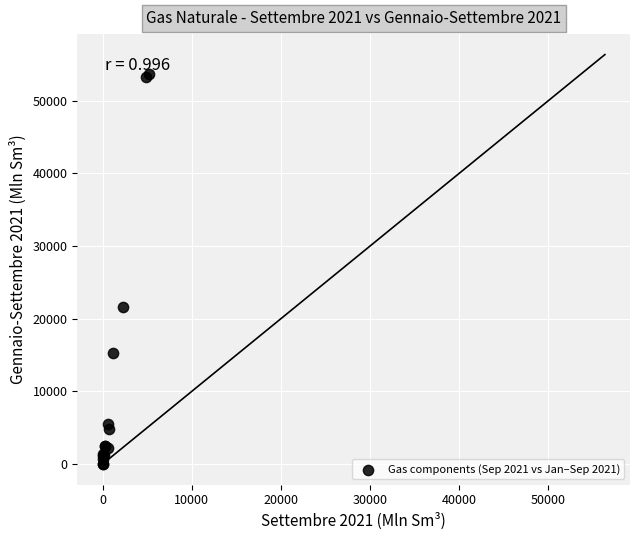

What Y value in the scatter plot is closest to 26829?

21647.2